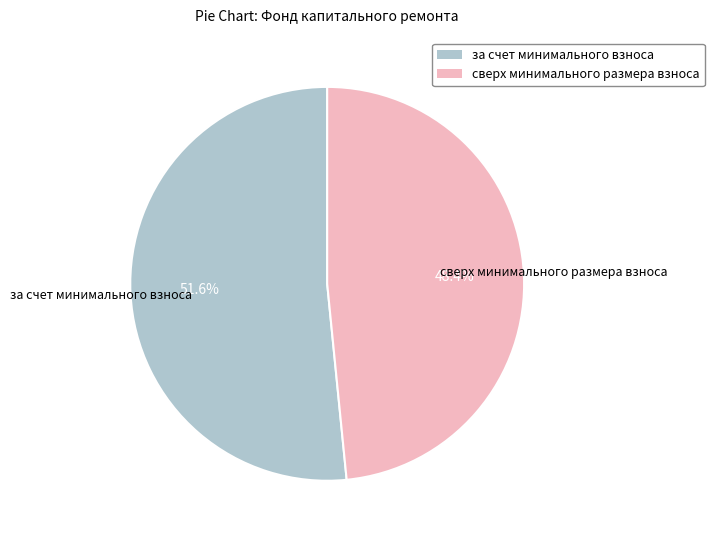

The за счет минимального взноса slice represents 92% of the pie. True or false?

False